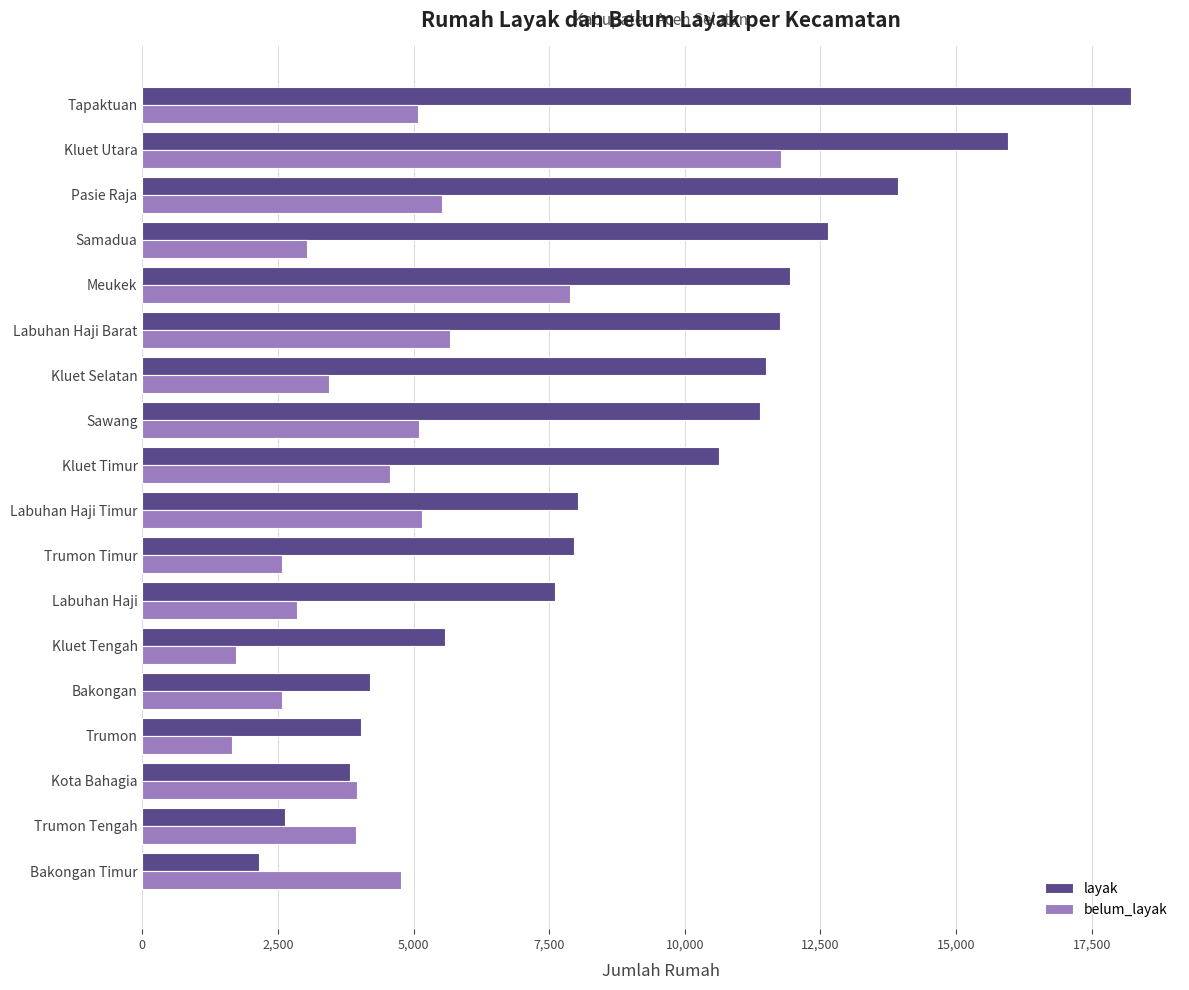

Which series has the largest range (max minus min)?

layak